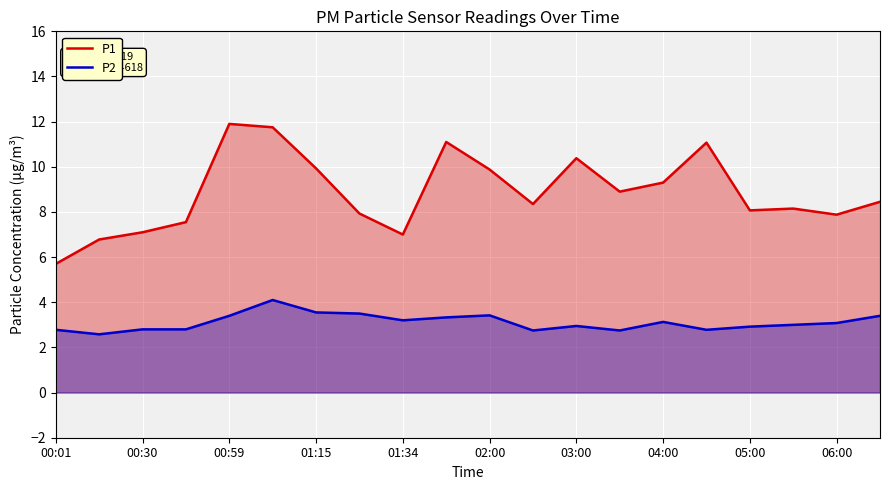

How many values in the P1 series exceed 8?

13